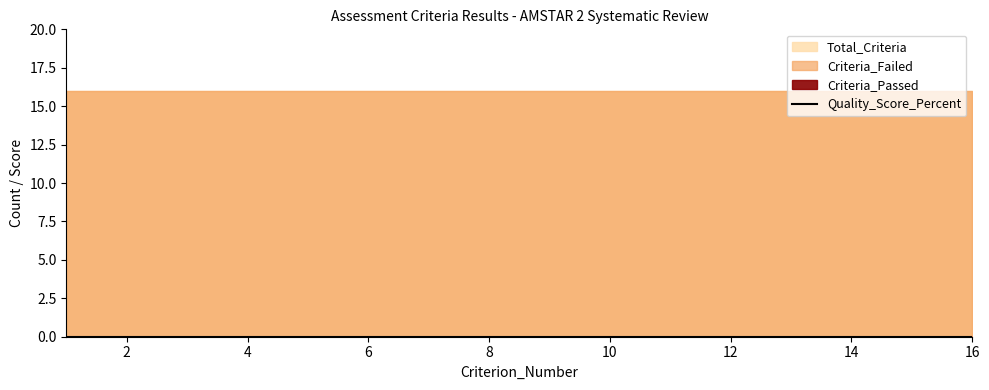

Does the chart have visible grid lines?

No